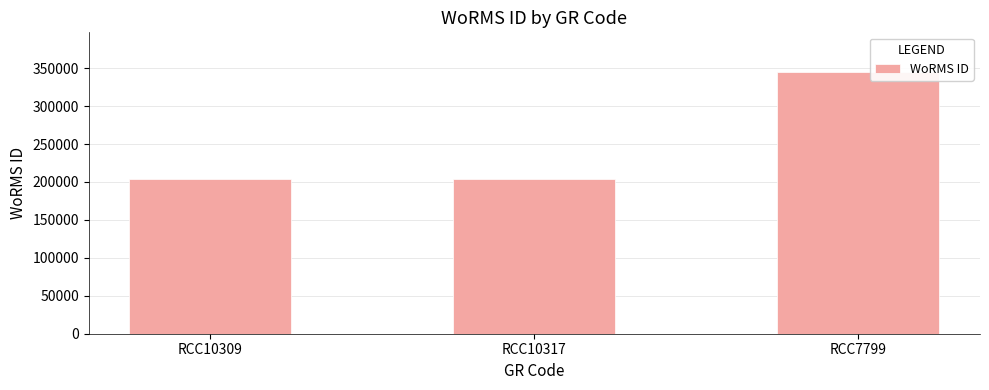

What is the label of the 3rd bar from the left?

RCC7799